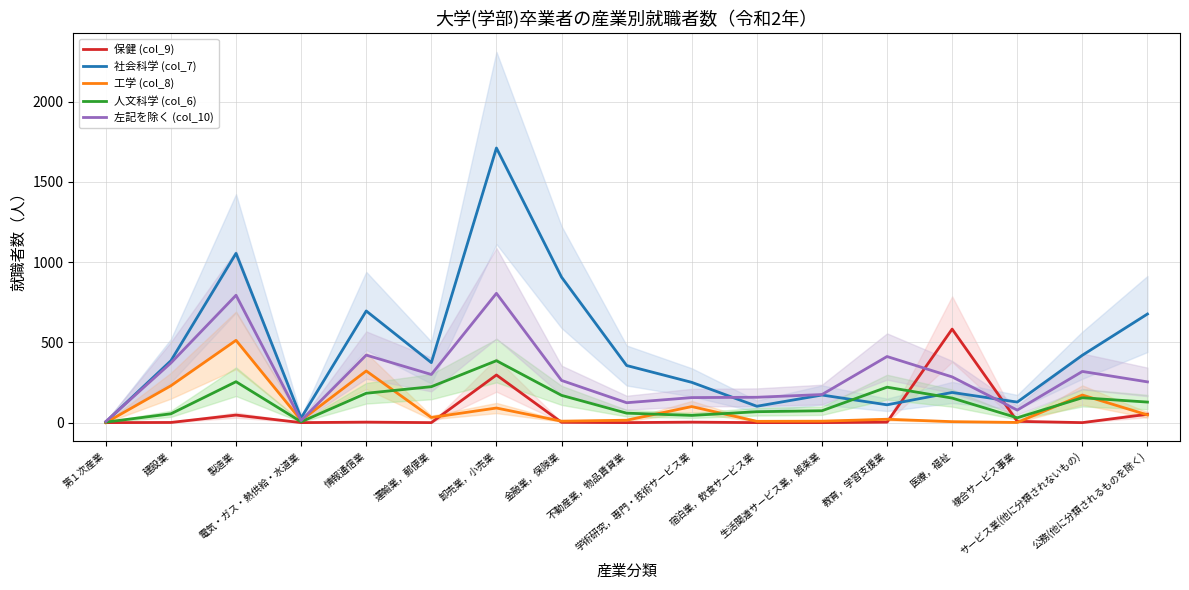

Reading left to right, what are all the values shown in this chart?

保健 (col_9): 0	1	47	0	3	0	297	2	0	3	0	0	3	583	8	0	52
社会科学 (col_7): 4	386	1055	29	696	374	1712	907	356	251	102	172	111	188	128	420	677
工学 (col_8): 0	230	513	14	322	32	91	9	15	100	8	9	21	6	1	172	48
人文科学 (col_6): 3	55	255	5	183	224	386	170	59	45	68	74	221	153	30	155	128
左記を除く (col_10): 7	372	794	13	421	300	806	263	124	156	158	175	412	285	78	319	254